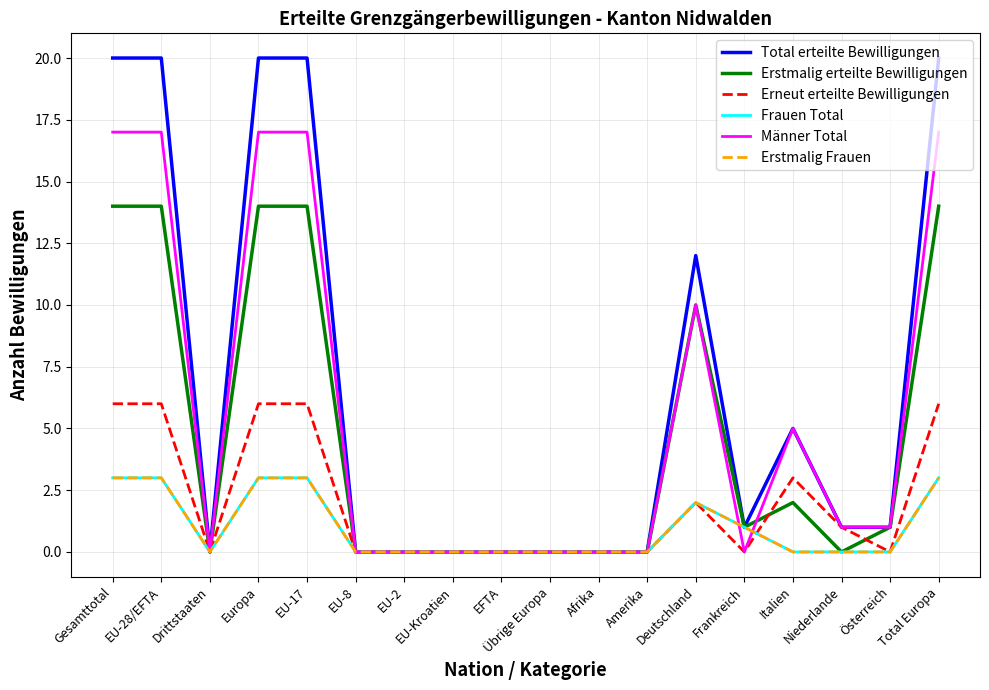

Reading left to right, extract all data points from this chart.

Total erteilte Bewilligungen: 20	20	0	20	20	0	0	0	0	0	0	0	12	1	5	1	1	20
Erstmalig erteilte Bewilligungen: 14	14	0	14	14	0	0	0	0	0	0	0	10	1	2	0	1	14
Erneut erteilte Bewilligungen: 6	6	0	6	6	0	0	0	0	0	0	0	2	0	3	1	0	6
Frauen Total: 3	3	0	3	3	0	0	0	0	0	0	0	2	1	0	0	0	3
Männer Total: 17	17	0	17	17	0	0	0	0	0	0	0	10	0	5	1	1	17
Erstmalig Frauen: 3	3	0	3	3	0	0	0	0	0	0	0	2	1	0	0	0	3